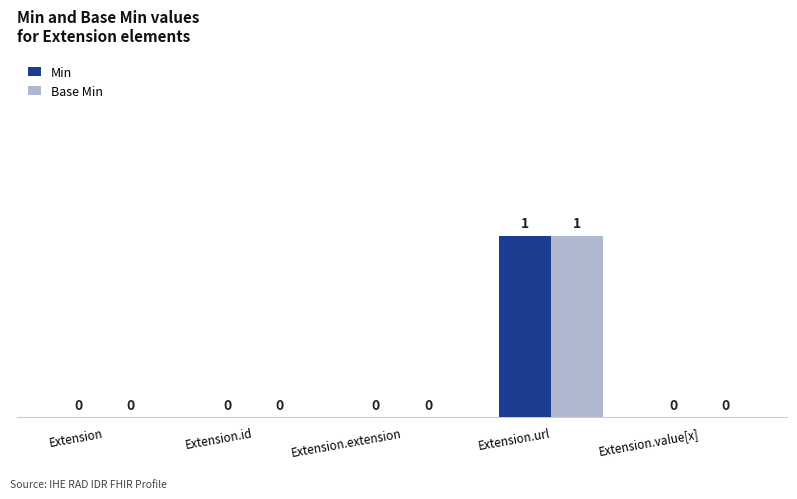

Are the bars grouped side by side (vs. stacked)?

Yes